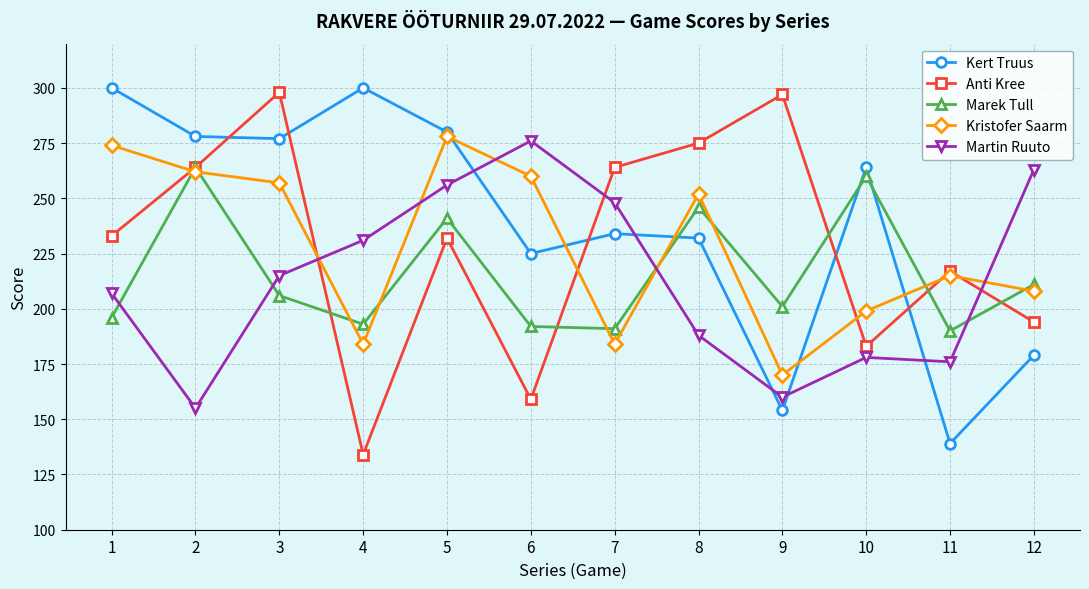

What value does the Anti Kree series have at 9?

297